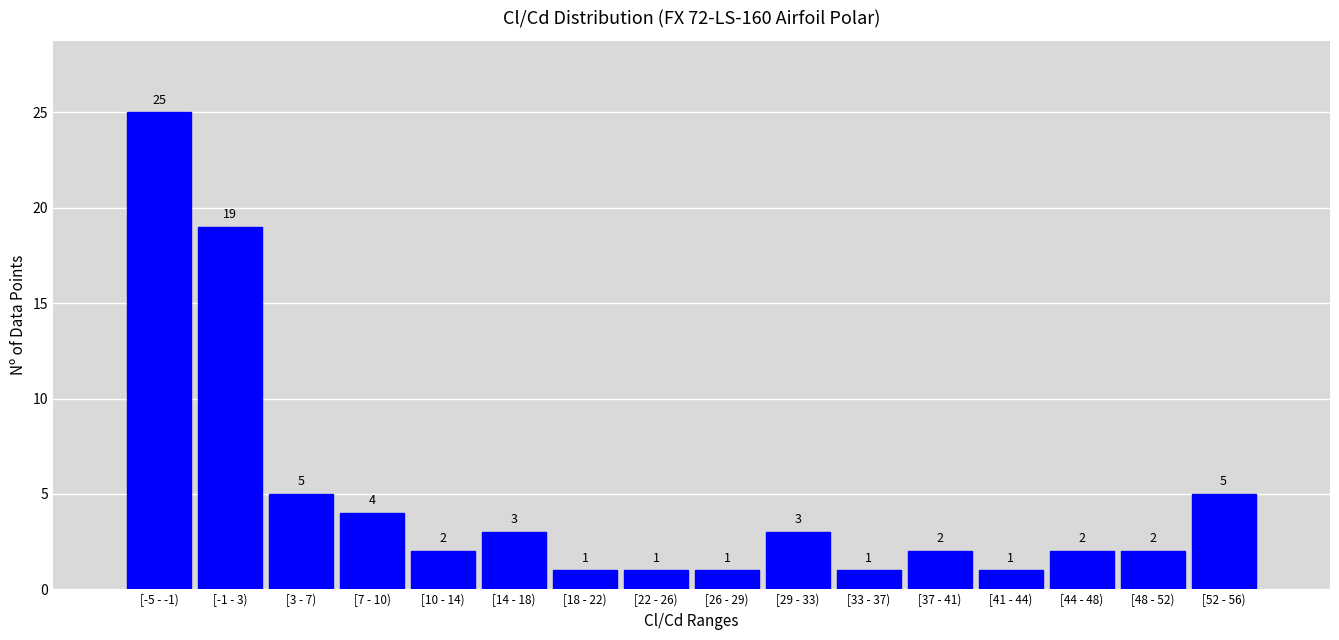

Reading left to right, extract all data points from this chart.

25	19	5	4	2	3	1	1	1	3	1	2	1	2	2	5